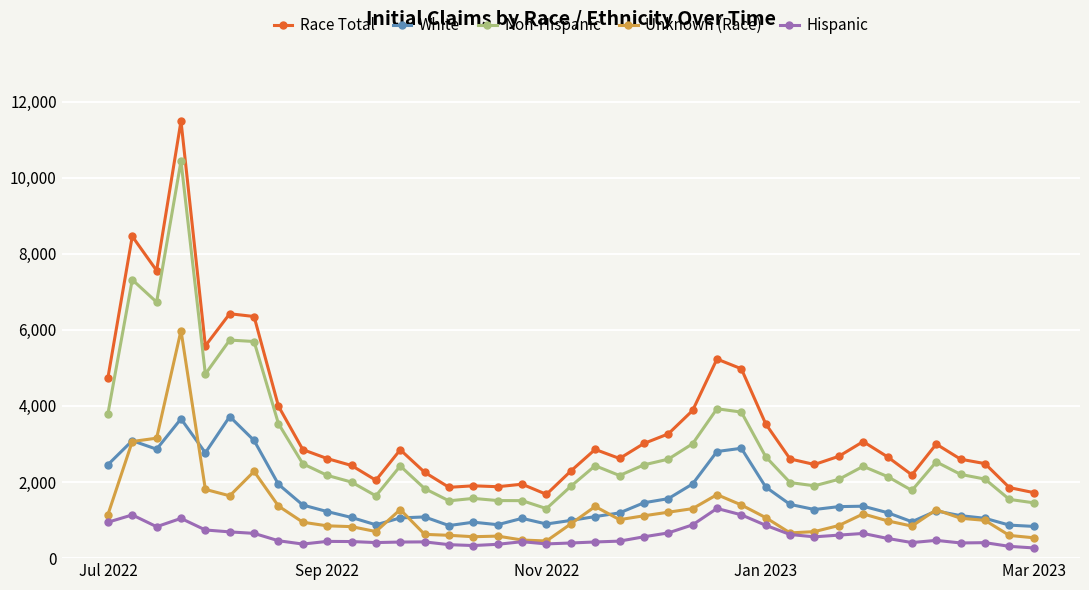

What are all the series names shown in the legend?

Race Total, White, Non-Hispanic, Unknown (Race), Hispanic